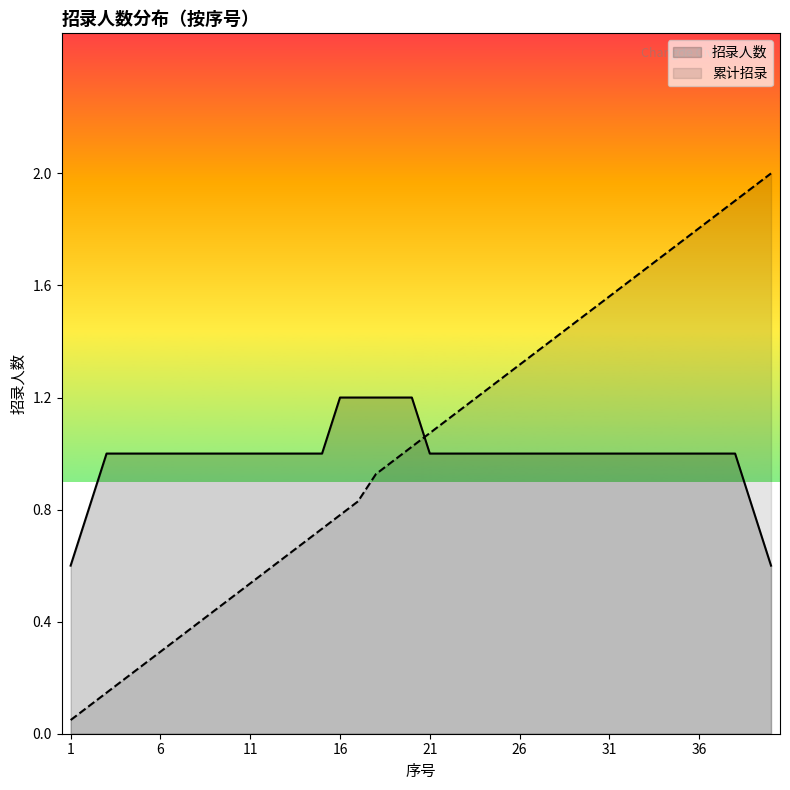

True or false: the data has more than 1 interior local peaks.

False